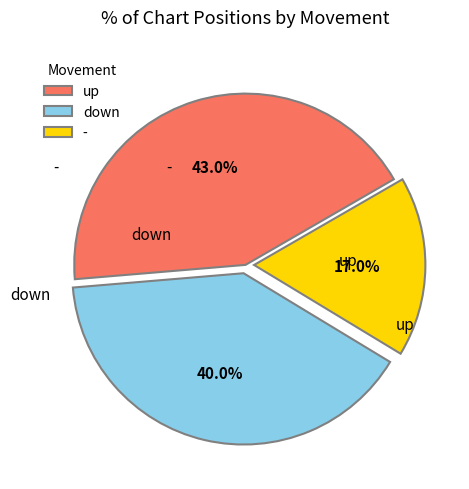

To the nearest percent, what percentage of the pie is down?

40%